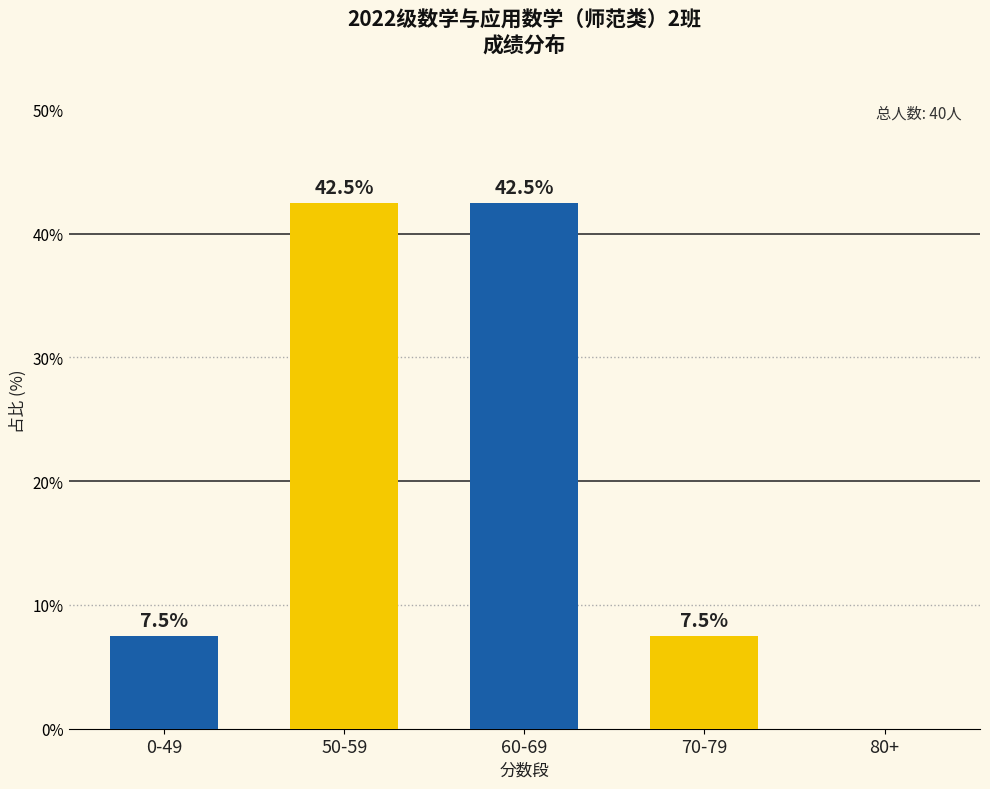

True or false: the data shows 10.9 at 70-79.

False